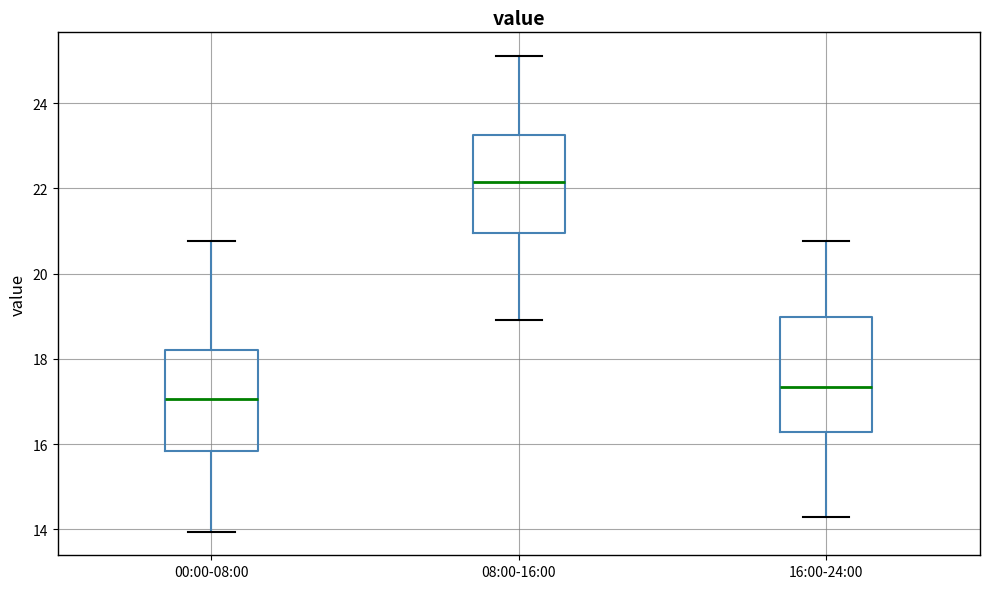

Which box has the highest median line?

08:00-16:00